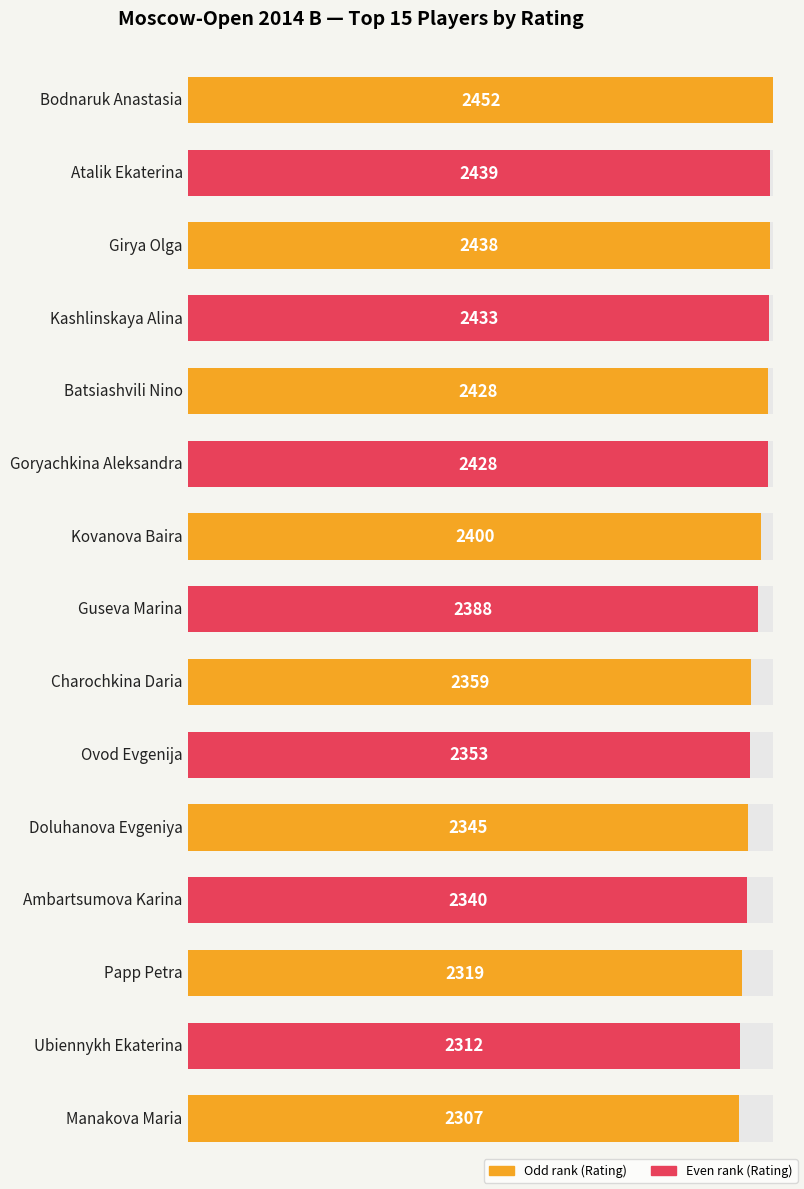

Reading left to right, transcribe all the data shown in this chart.

Bodnaruk Anastasia=2452	Atalik Ekaterina=2439	Girya Olga=2438	Kashlinskaya Alina=2433	Batsiashvili Nino=2428	Goryachkina Aleksandra=2428	Kovanova Baira=2400	Guseva Marina=2388	Charochkina Daria=2359	Ovod Evgenija=2353	Doluhanova Evgeniya=2345	Ambartsumova Karina=2340	Papp Petra=2319	Ubiennykh Ekaterina=2312	Manakova Maria=2307